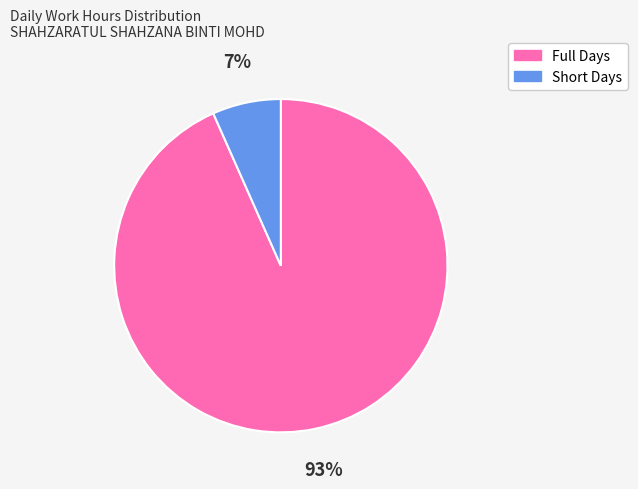

Is there a majority slice in this chart?

Yes